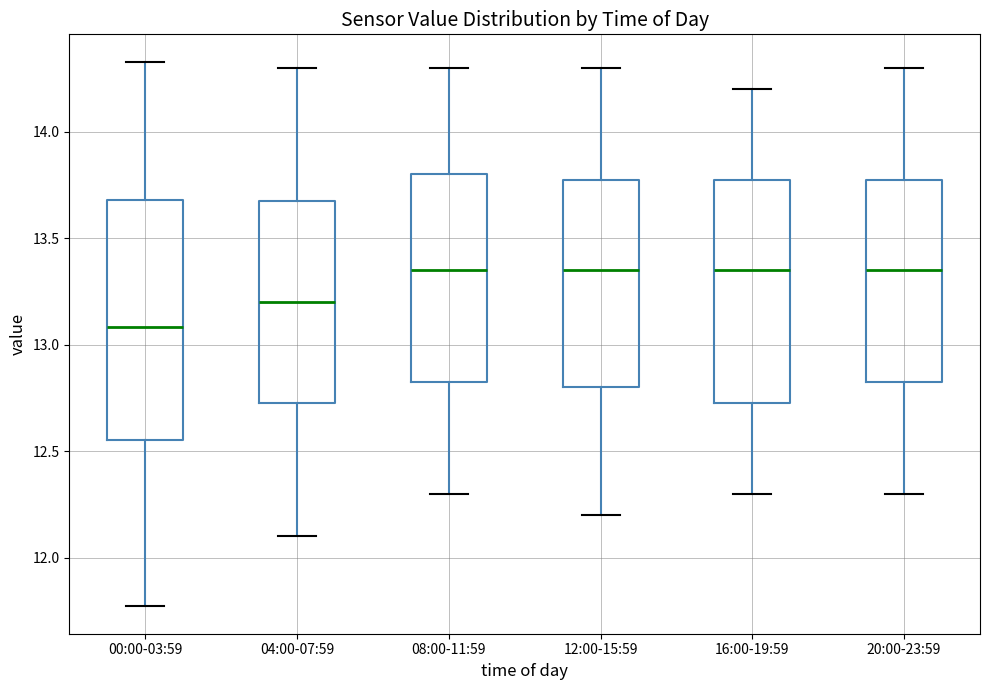

Reading left to right, read every box against the y-axis: the position of its median line, the range the box covers, and the ends of its whiskers. The values are not printed on the chart, so give them approximately, as read against the axis.

00:00-03:59: median 13.10, box 12.55 to 13.70, whiskers 11.75 to 14.35
04:00-07:59: median 13.20, box 12.75 to 13.70, whiskers 12.10 to 14.30
08:00-11:59: median 13.35, box 12.85 to 13.80, whiskers 12.30 to 14.30
12:00-15:59: median 13.35, box 12.80 to 13.80, whiskers 12.20 to 14.30
16:00-19:59: median 13.35, box 12.75 to 13.80, whiskers 12.30 to 14.20
20:00-23:59: median 13.35, box 12.85 to 13.80, whiskers 12.30 to 14.30